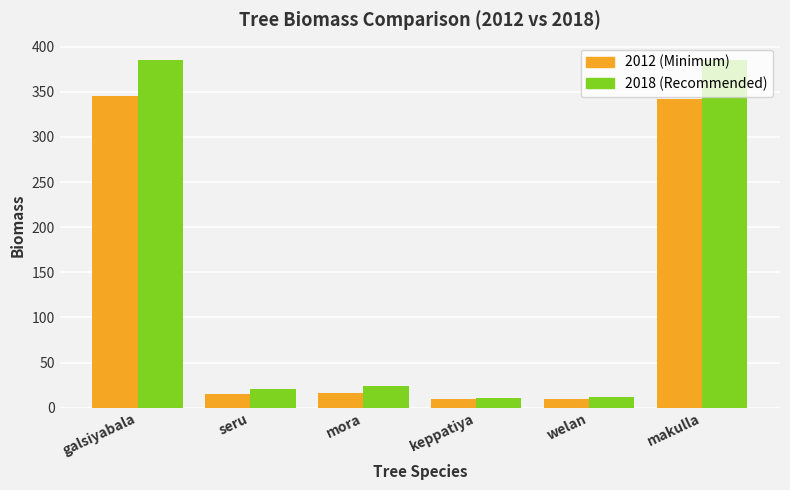

What is the spread (max minus min) of values at welan?

1.8